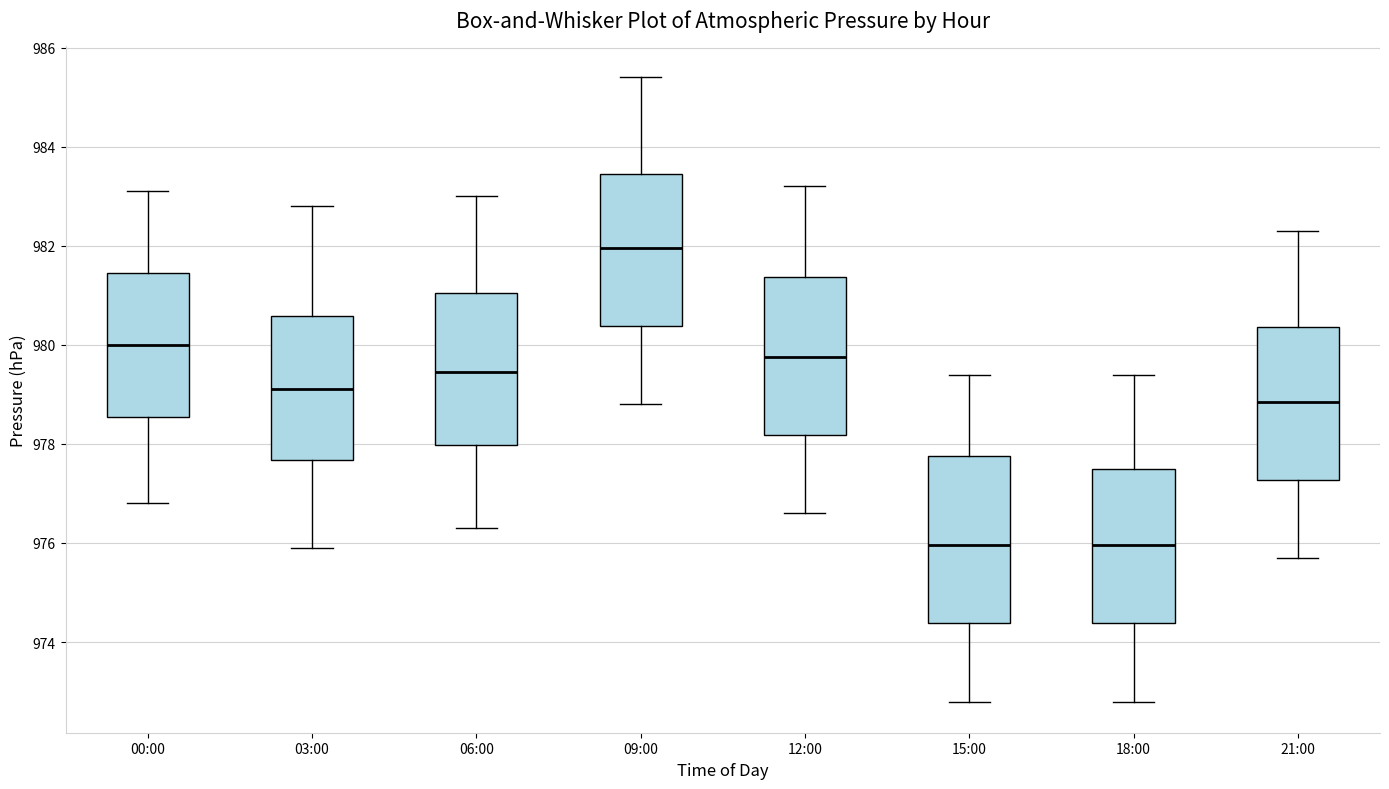

Reading left to right, transcribe this box plot: for each box, give where its median line is, the range the box spans, and where its two whiskers end, as read against the y-axis. The values are not printed on the chart, so give them approximately, as read against the axis.

00:00: median 980.0, box 978.6 to 981.4, whiskers 976.8 to 983.2
03:00: median 979.2, box 977.6 to 980.6, whiskers 976.0 to 982.8
06:00: median 979.4, box 978.0 to 981.0, whiskers 976.4 to 983.0
09:00: median 982.0, box 980.4 to 983.4, whiskers 978.8 to 985.4
12:00: median 979.8, box 978.2 to 981.4, whiskers 976.6 to 983.2
15:00: median 976.0, box 974.4 to 977.8, whiskers 972.8 to 979.4
18:00: median 976.0, box 974.4 to 977.6, whiskers 972.8 to 979.4
21:00: median 978.8, box 977.2 to 980.4, whiskers 975.8 to 982.4